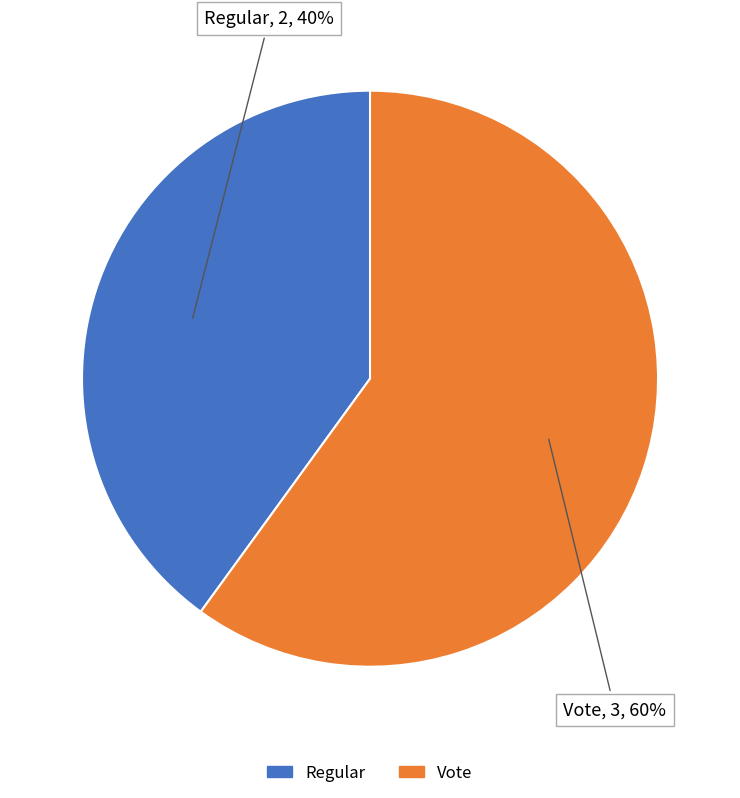

True or false: Vote accounts for 60% of the total.

True